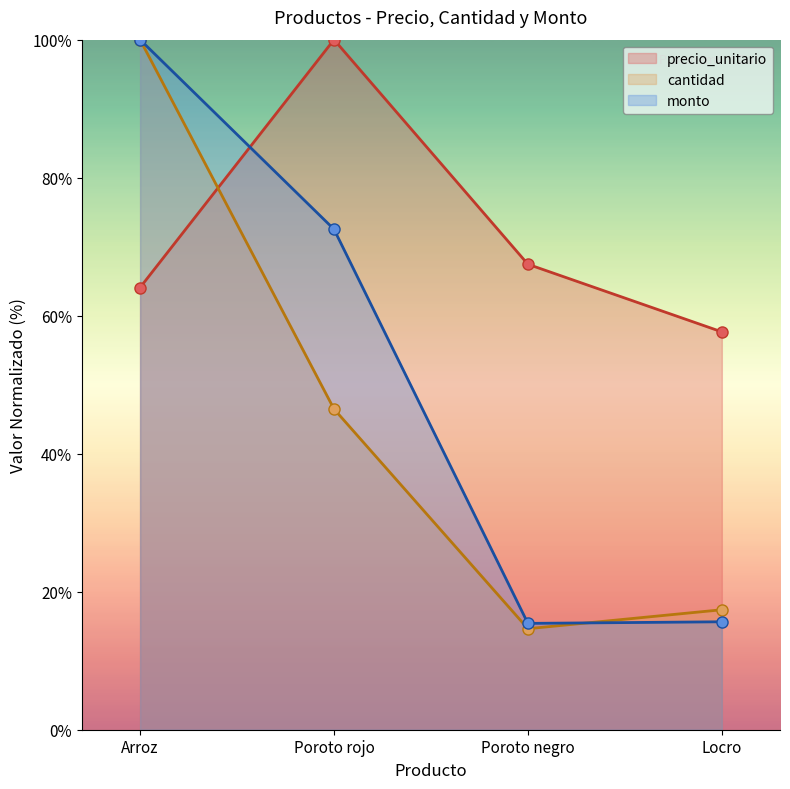

At which category is the sum across all series the highest?

Arroz